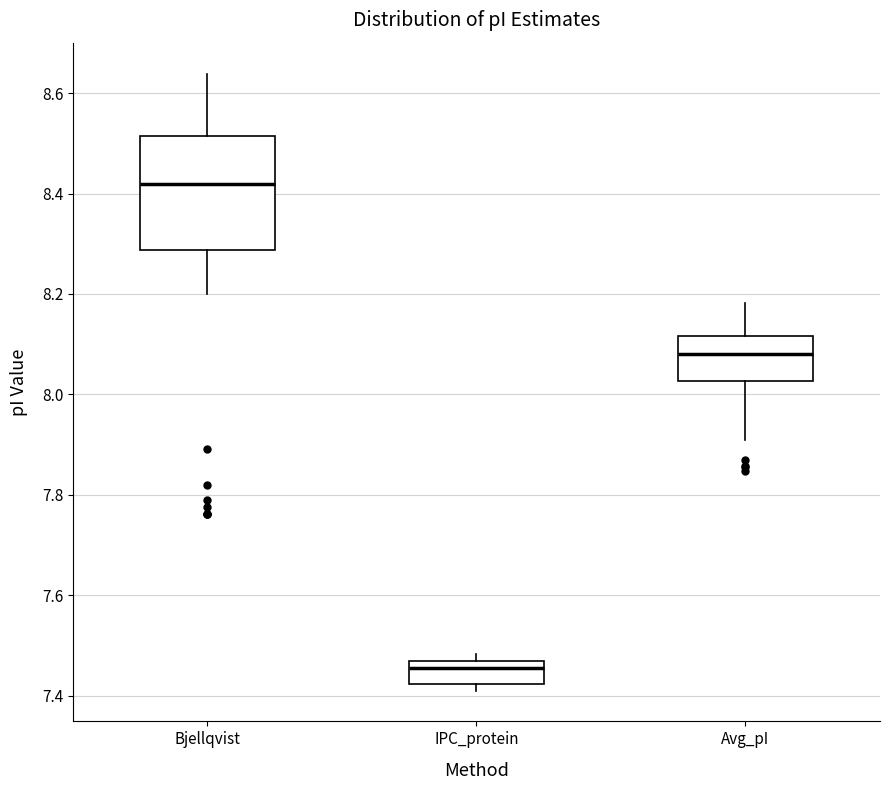

Reading left to right, transcribe this box plot: for each box, give where its median line is, the range the box spans, and where its two whiskers end, as read against the y-axis. The values are not printed on the chart, so give them approximately, as read against the axis.

Bjellqvist: median 8.42, box 8.28 to 8.52, whiskers 8.20 to 8.64
IPC_protein: median 7.46 (just below the box's upper edge), box 7.42 to 7.46, whiskers 7.42 (just below the box's lower edge) to 7.48
Avg_pI: median 8.08, box 8.02 to 8.12, whiskers 7.92 to 8.18